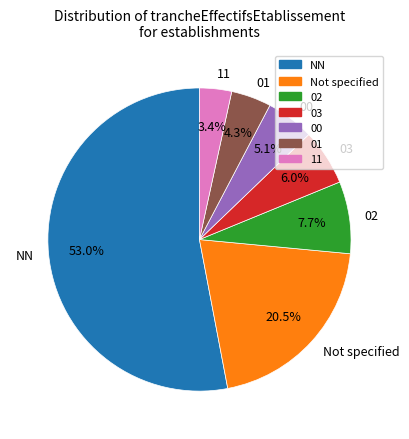

Combined, what portion of the pie is 01 and 00?

9.4%